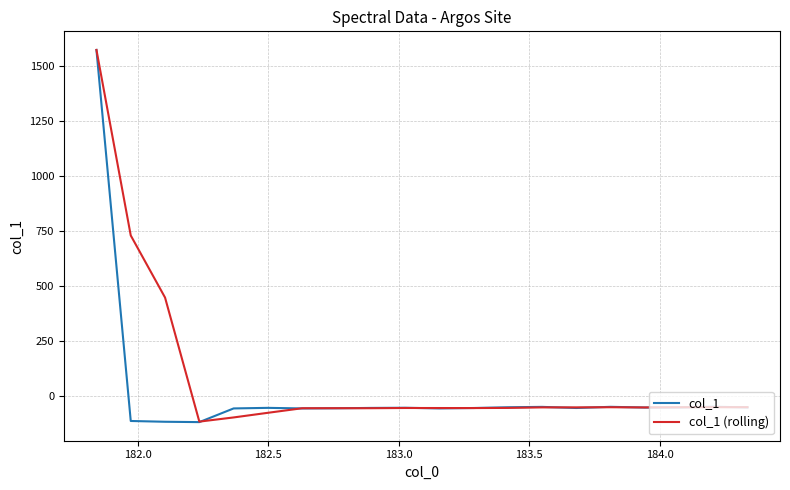

What is the greatest value displayed?

1571.9